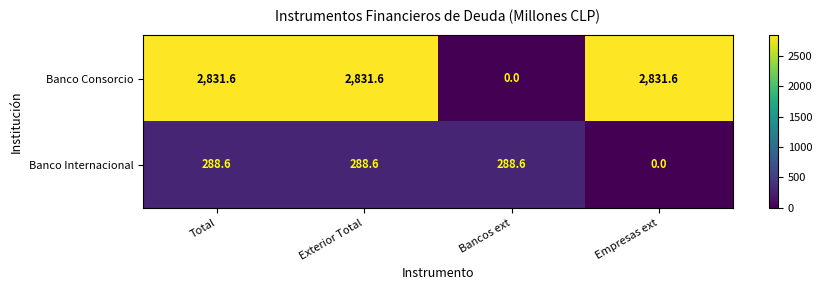

Rank the series at Bancos ext from lowest to highest value.

Banco Consorcio, Banco Internacional